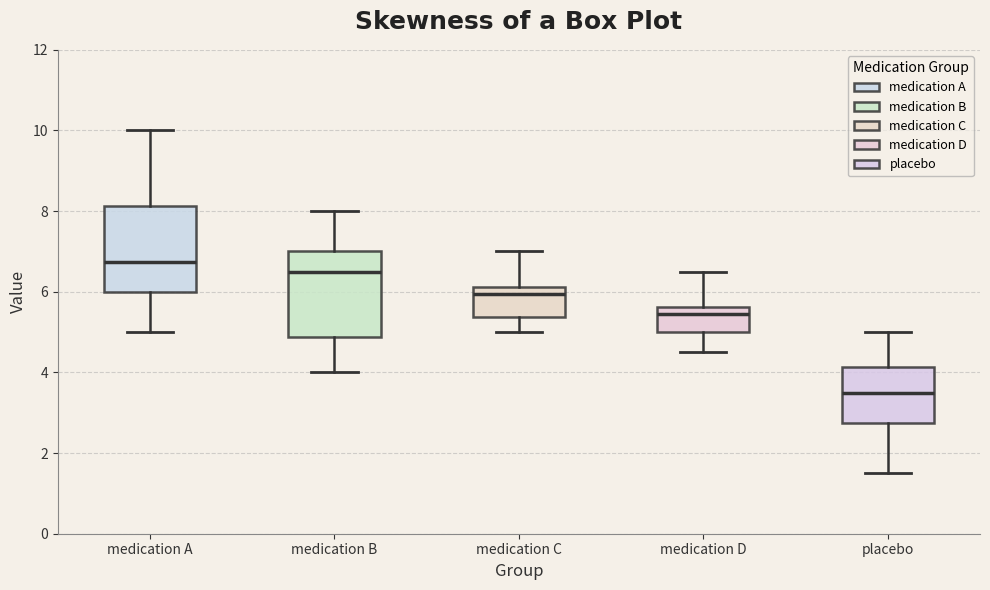

Which box has the lowest median line?

placebo